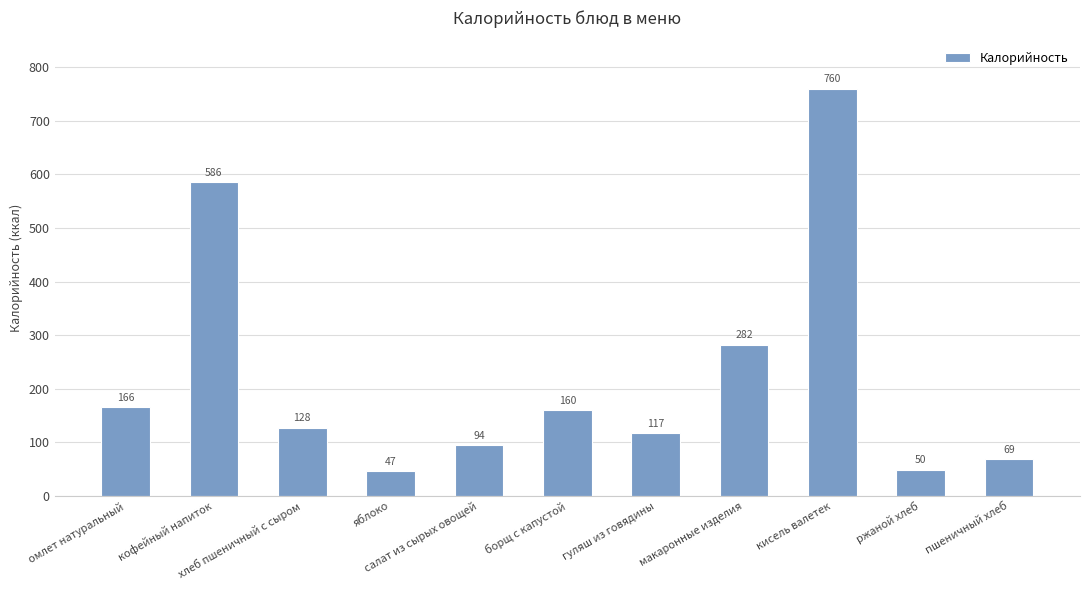

What is the change in value from яблоко to кисель валетек?

+713.0